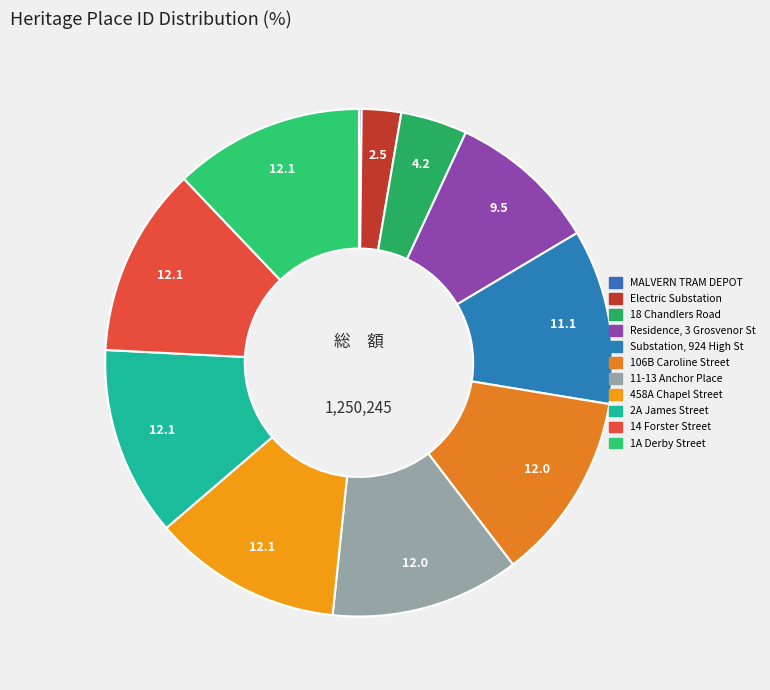

To the nearest percent, what is the average slice percentage?

9%